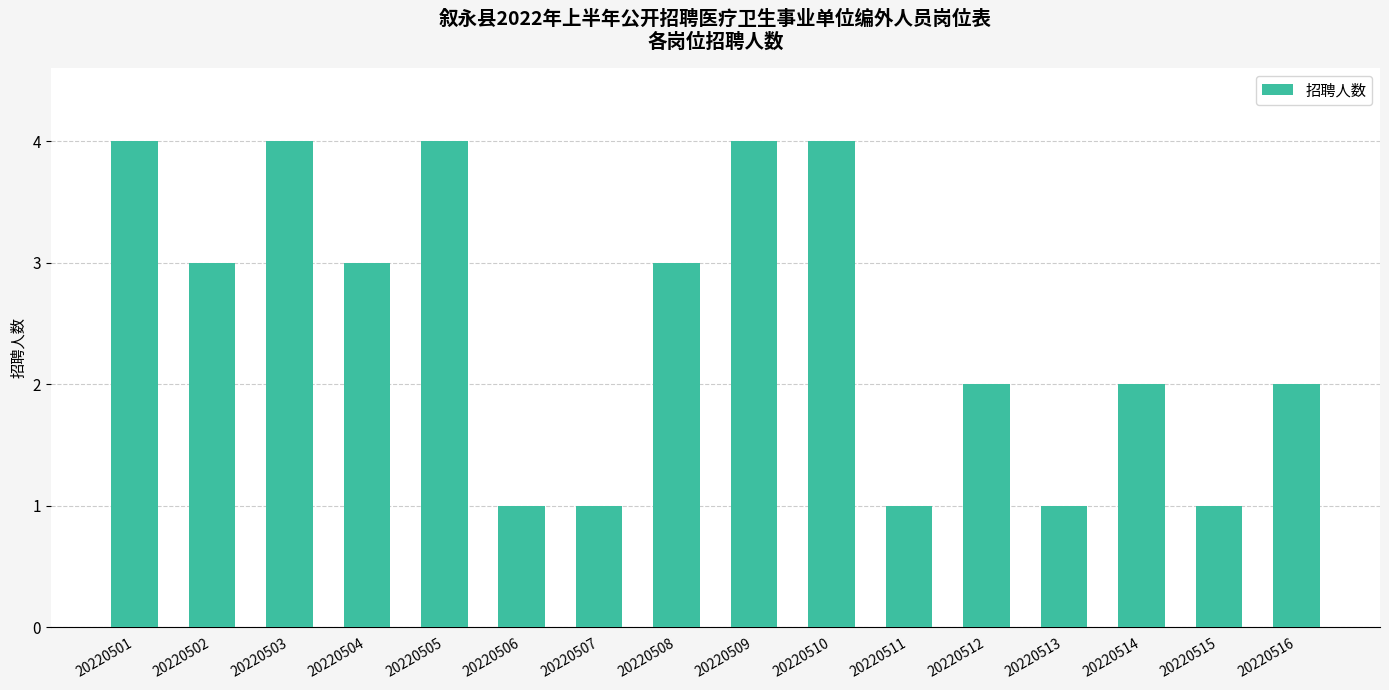

Reading right to left, what are all the values shown in this chart?

2	1	2	1	2	1	4	4	3	1	1	4	3	4	3	4